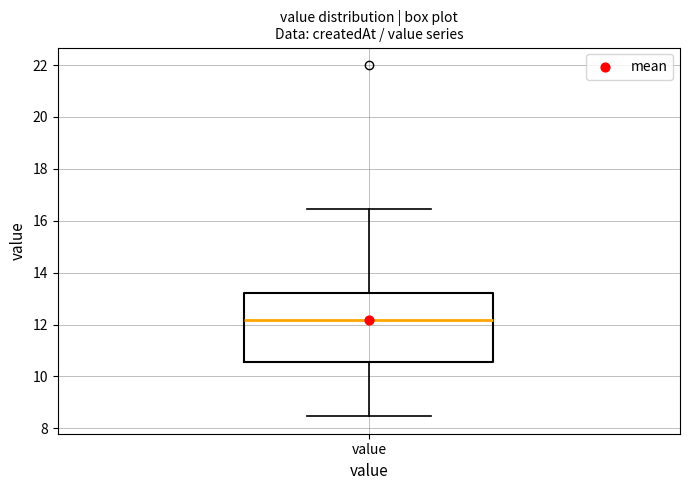

Read this box plot against the y-axis: the position of the median line, the range covered by the box, and the ends of both whiskers. The values are not printed on the chart, so give them approximately, as read against the axis.

median 12.2, box 10.6 to 13.2, whiskers 8.4 to 16.4